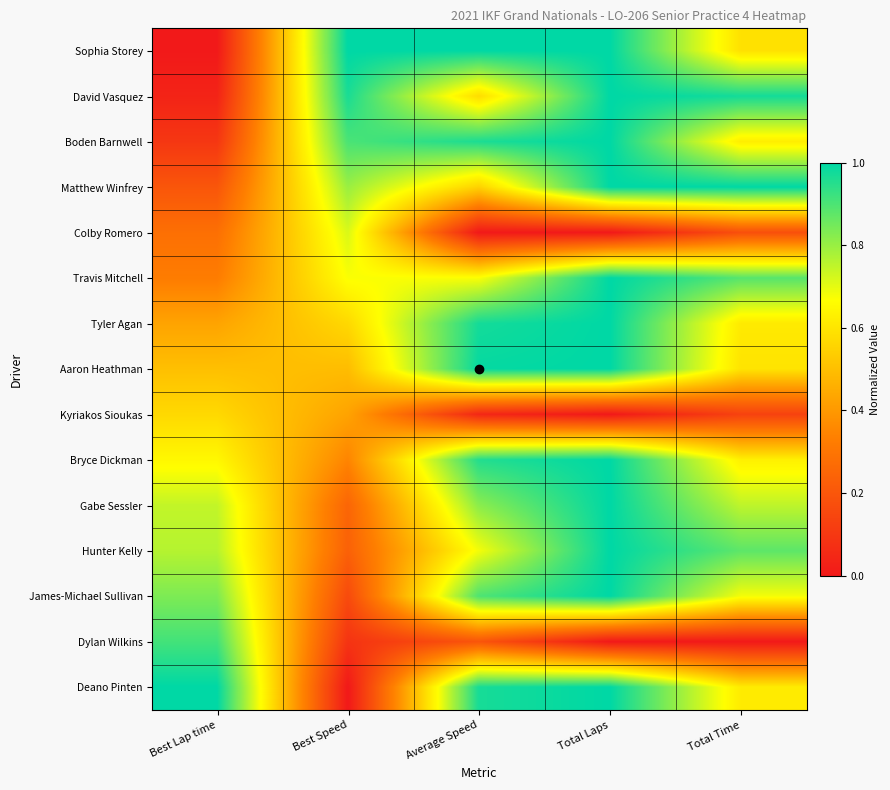

Reading left to right, extract all data points from this chart.

Sophia Storey: Best Lap time=0.0	Best Speed=1.0	Average Speed=1.0	Total Laps=1.0	Total Time=0.6
David Vasquez: Best Lap time=0.0	Best Speed=1.0	Average Speed=0.6	Total Laps=1.0	Total Time=1.0
Boden Barnwell: Best Lap time=0.1	Best Speed=0.9	Average Speed=1.0	Total Laps=1.0	Total Time=0.6
Matthew Winfrey: Best Lap time=0.2	Best Speed=0.8	Average Speed=0.6	Total Laps=1.0	Total Time=1.0
Colby Romero: Best Lap time=0.3	Best Speed=0.7	Average Speed=0.0	Total Laps=0.0	Total Time=0.2
Travis Mitchell: Best Lap time=0.3	Best Speed=0.7	Average Speed=0.7	Total Laps=1.0	Total Time=0.9
Tyler Agan: Best Lap time=0.4	Best Speed=0.6	Average Speed=1.0	Total Laps=1.0	Total Time=0.6
Aaron Heathman: Best Lap time=0.5	Best Speed=0.5	Average Speed=1.0	Total Laps=1.0	Total Time=0.6
Kyriakos Sioukas: Best Lap time=0.6	Best Speed=0.4	Average Speed=0.0	Total Laps=0.0	Total Time=0.1
Bryce Dickman: Best Lap time=0.6	Best Speed=0.3	Average Speed=1.0	Total Laps=1.0	Total Time=0.6
Gabe Sessler: Best Lap time=0.7	Best Speed=0.2	Average Speed=0.8	Total Laps=1.0	Total Time=0.8
Hunter Kelly: Best Lap time=0.8	Best Speed=0.2	Average Speed=0.7	Total Laps=1.0	Total Time=0.9
James-Michael Sullivan: Best Lap time=0.8	Best Speed=0.2	Average Speed=0.9	Total Laps=1.0	Total Time=0.7
Dylan Wilkins: Best Lap time=0.9	Best Speed=0.1	Average Speed=0.2	Total Laps=0.0	Total Time=0.0
Deano Pinten: Best Lap time=1.0	Best Speed=0.0	Average Speed=1.0	Total Laps=1.0	Total Time=0.6